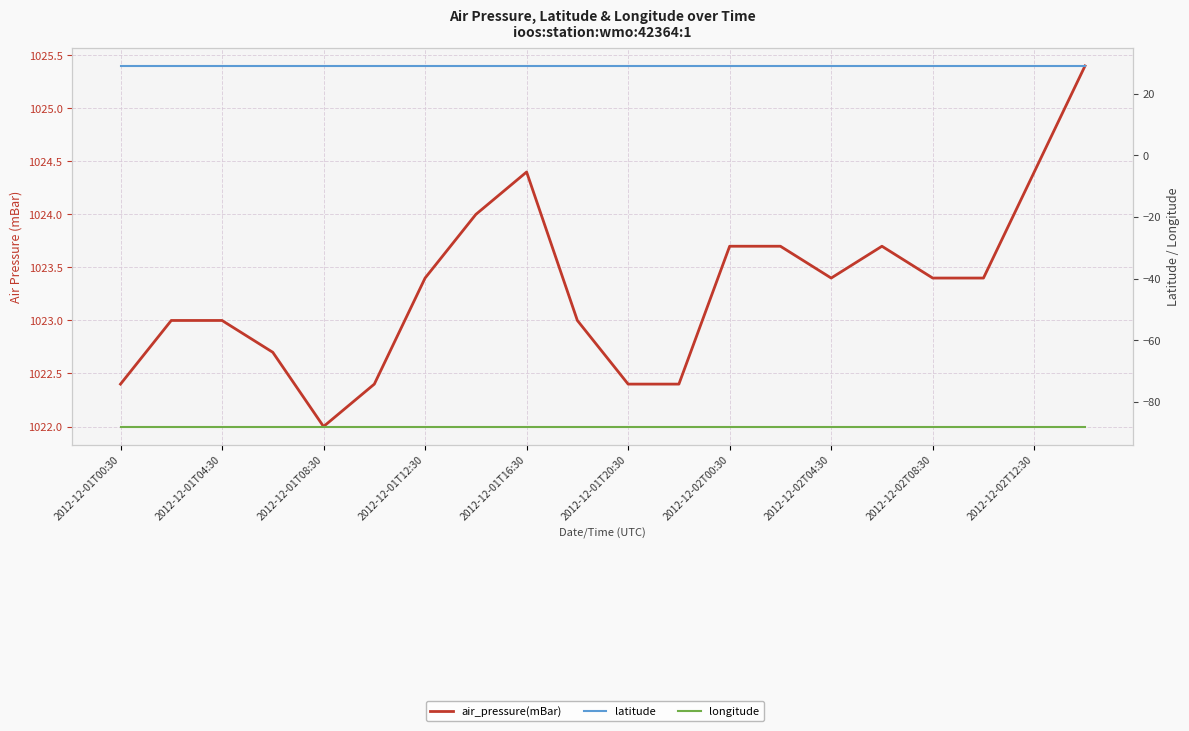

Which category has the lowest value in the longitude series?

2012-12-01T00:30